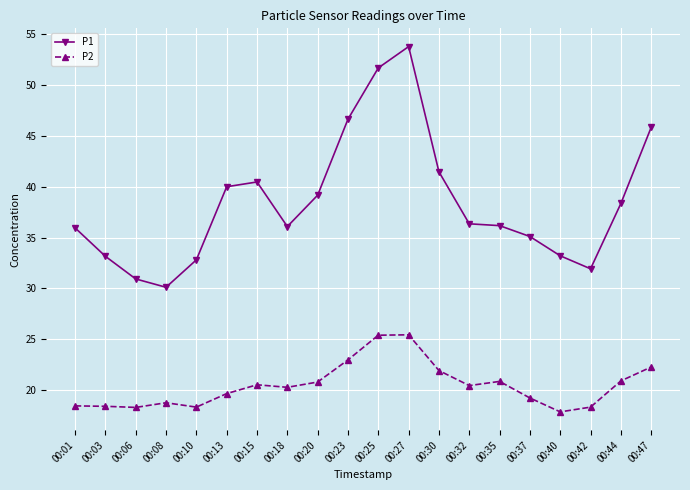

Between 00:32 and 00:42, which series saw the biggest shift?

P1